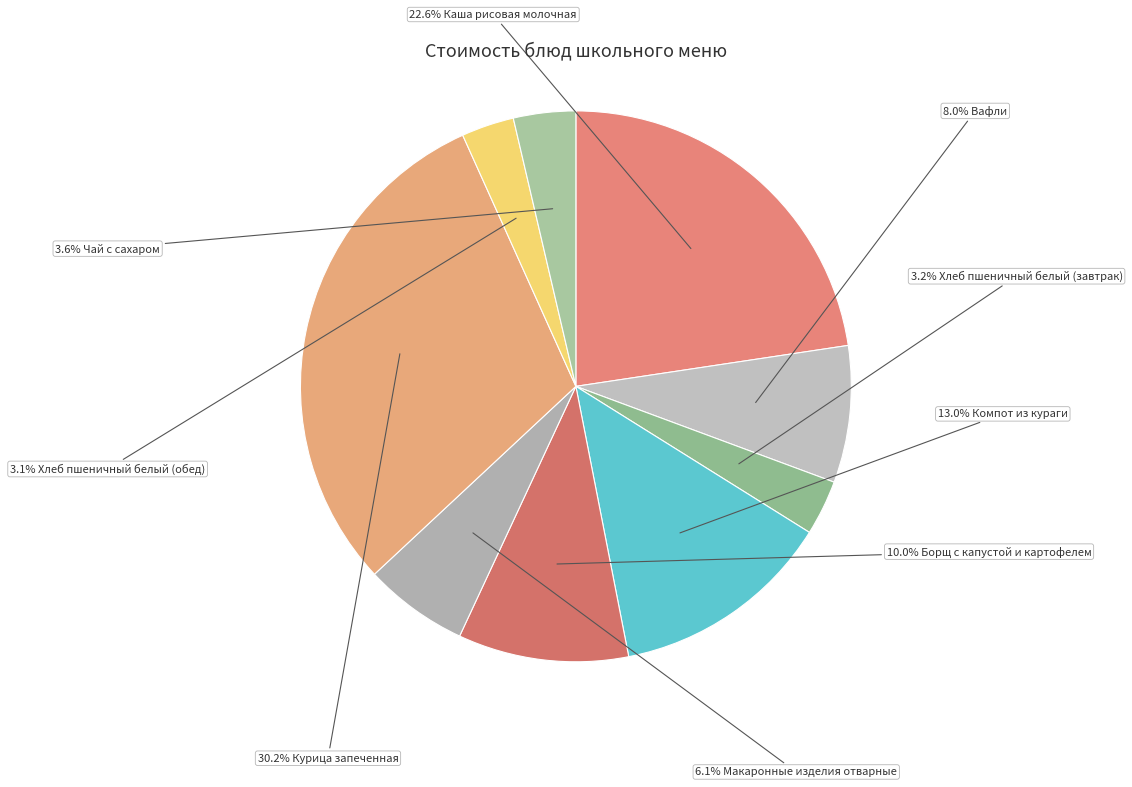

Count the number of slices in the pie.

9